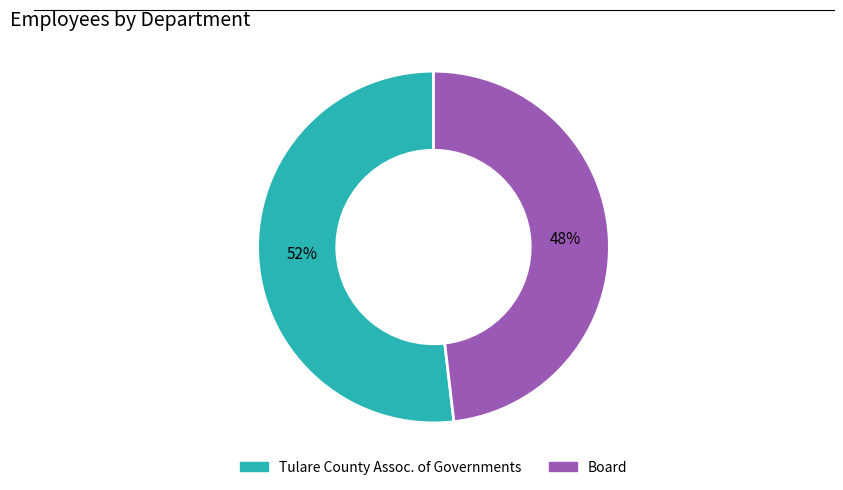

Is there a majority slice in this chart?

Yes